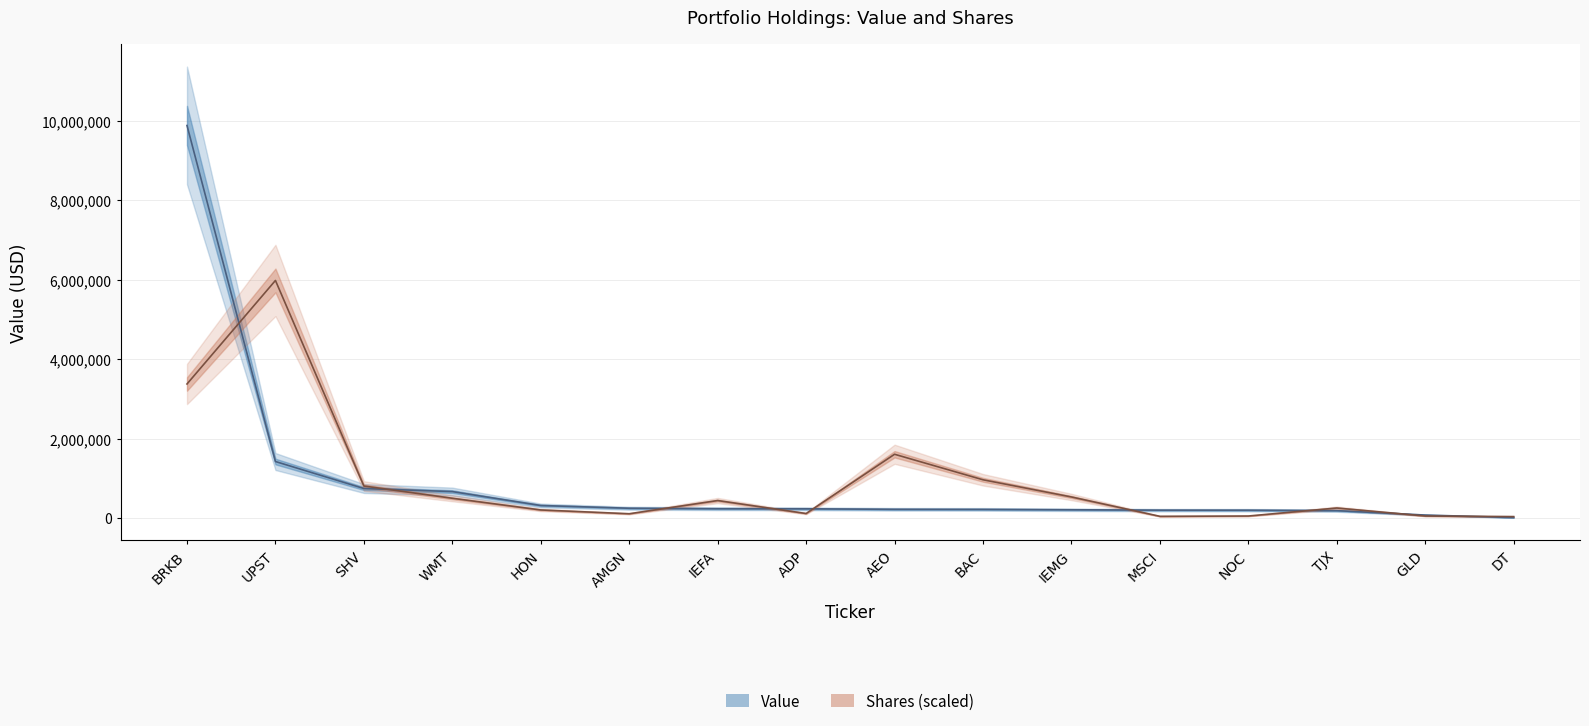

Is this an area chart (filled region under the line)?

No